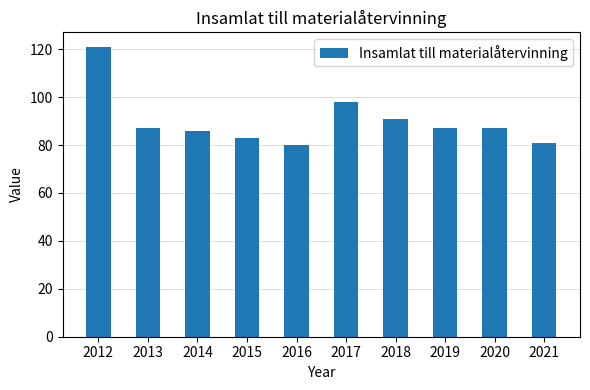

What is the value of the 9th bar from the left?

87